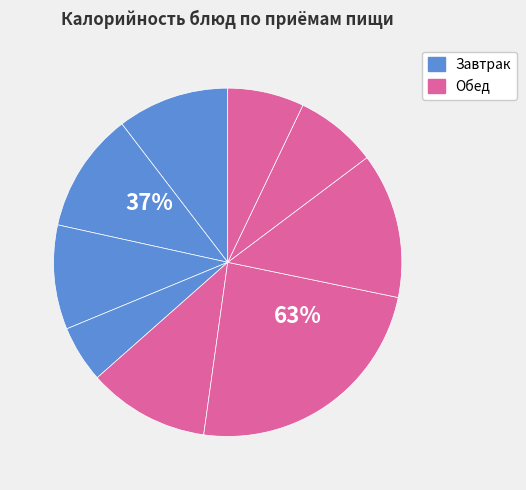

What percentage is the какао с молоком slice, to the nearest percent?

11%